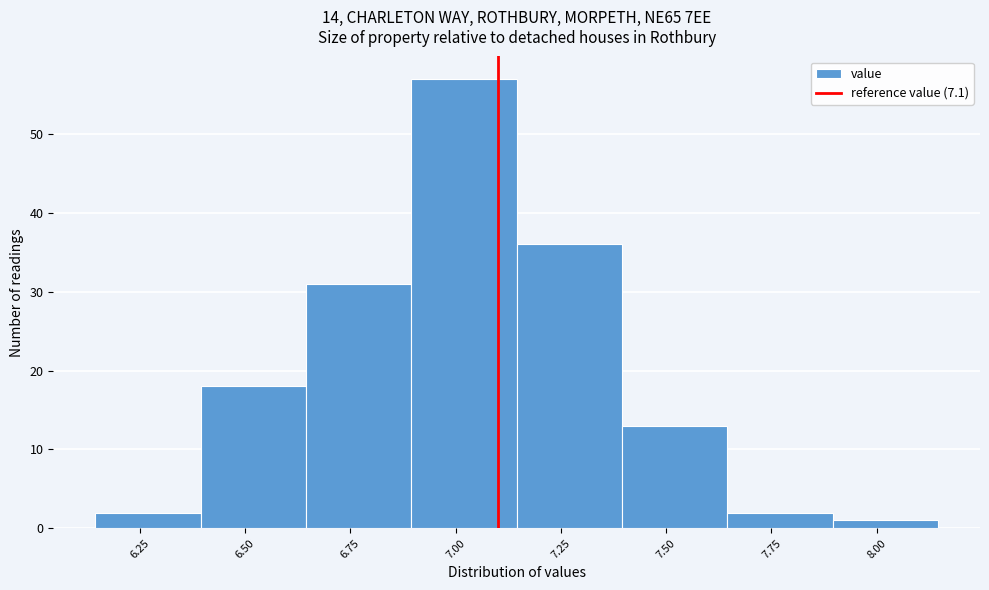

Which range on the x-axis has the tallest bar?

6.895 to 7.145